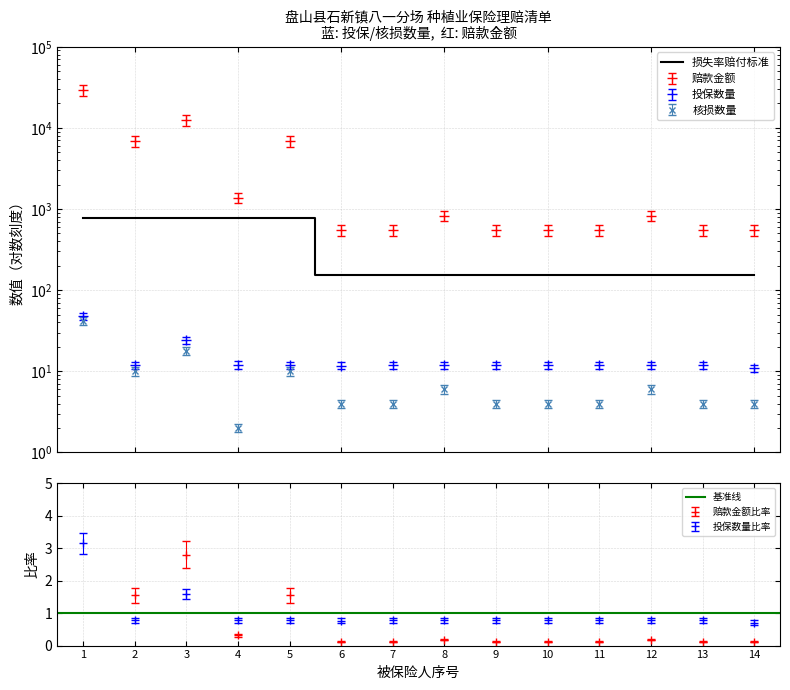

List the series in order of their peak value, highest first.

赔款金额, 损失率适用赔付标准, 投保数量, 核损数量